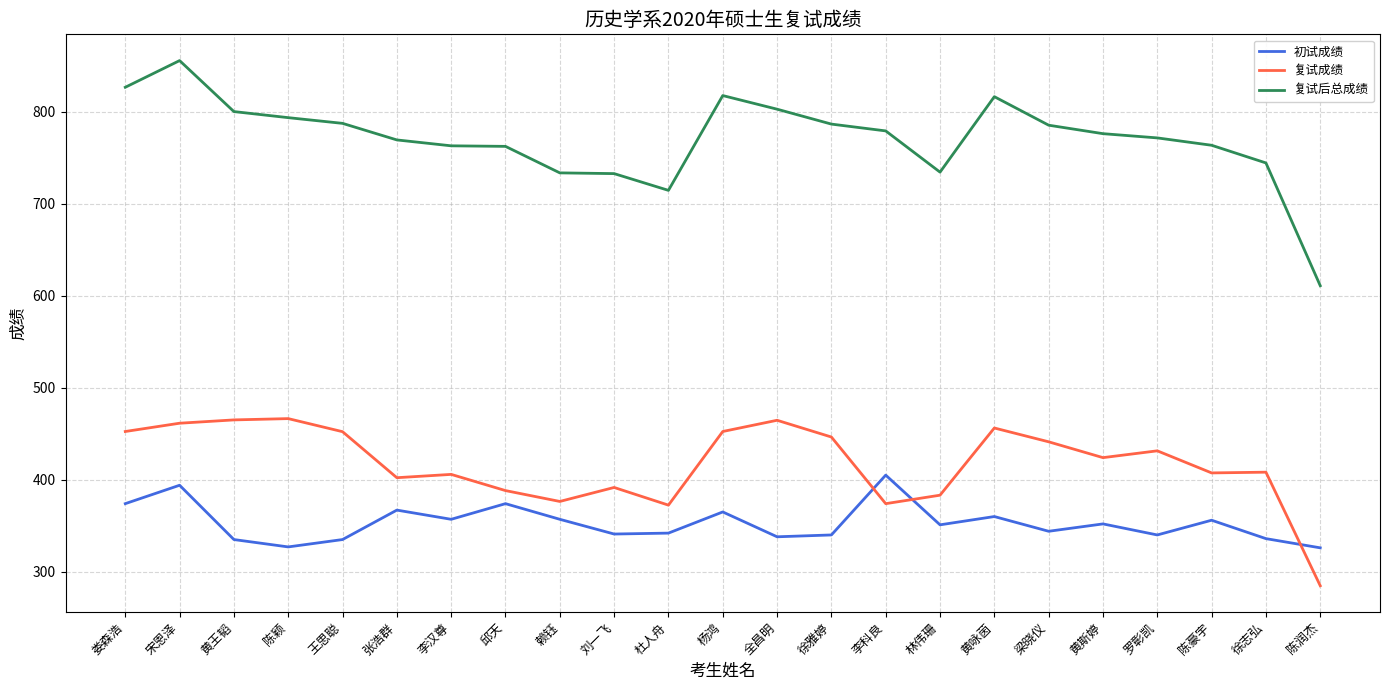

Rank the series at 徐雅婷 from lowest to highest value.

初试成绩, 复试成绩, 复试后总成绩